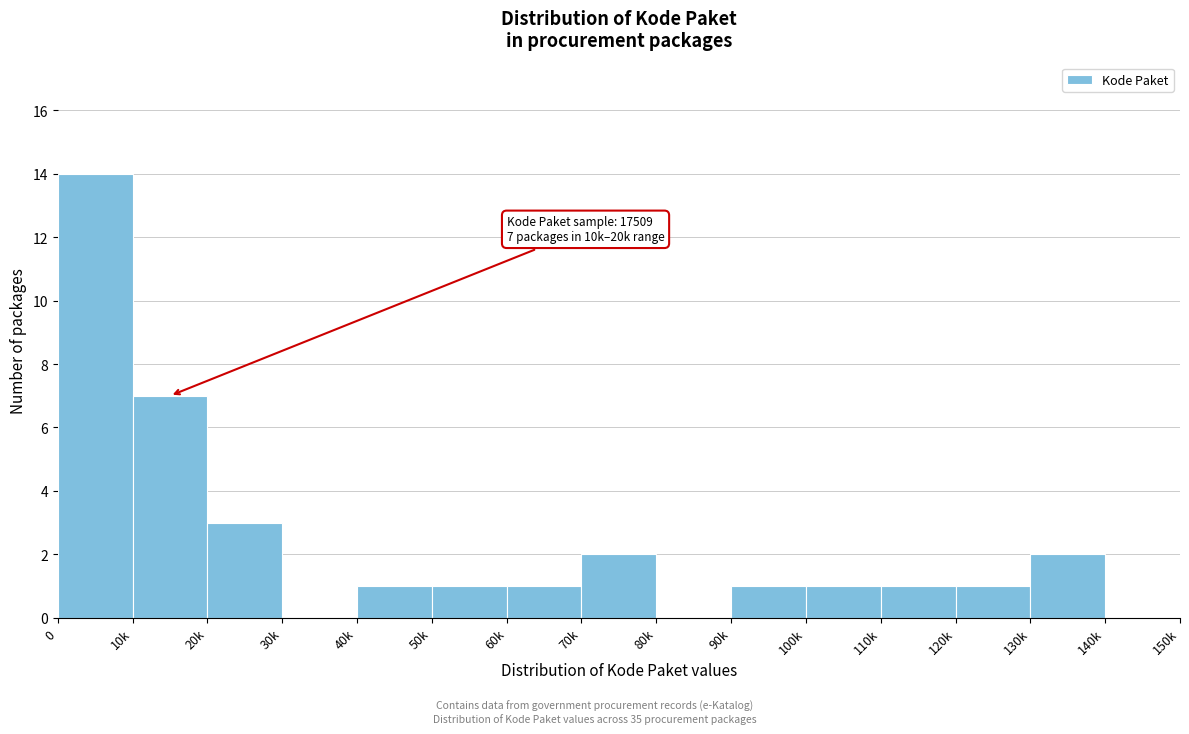

Reading left to right, what are all the values shown in this chart?

0=14	10k=7	20k=3	30k=0	40k=1	50k=1	60k=1	70k=2	80k=0	90k=1	100k=1	110k=1	120k=1	130k=2	140k=0